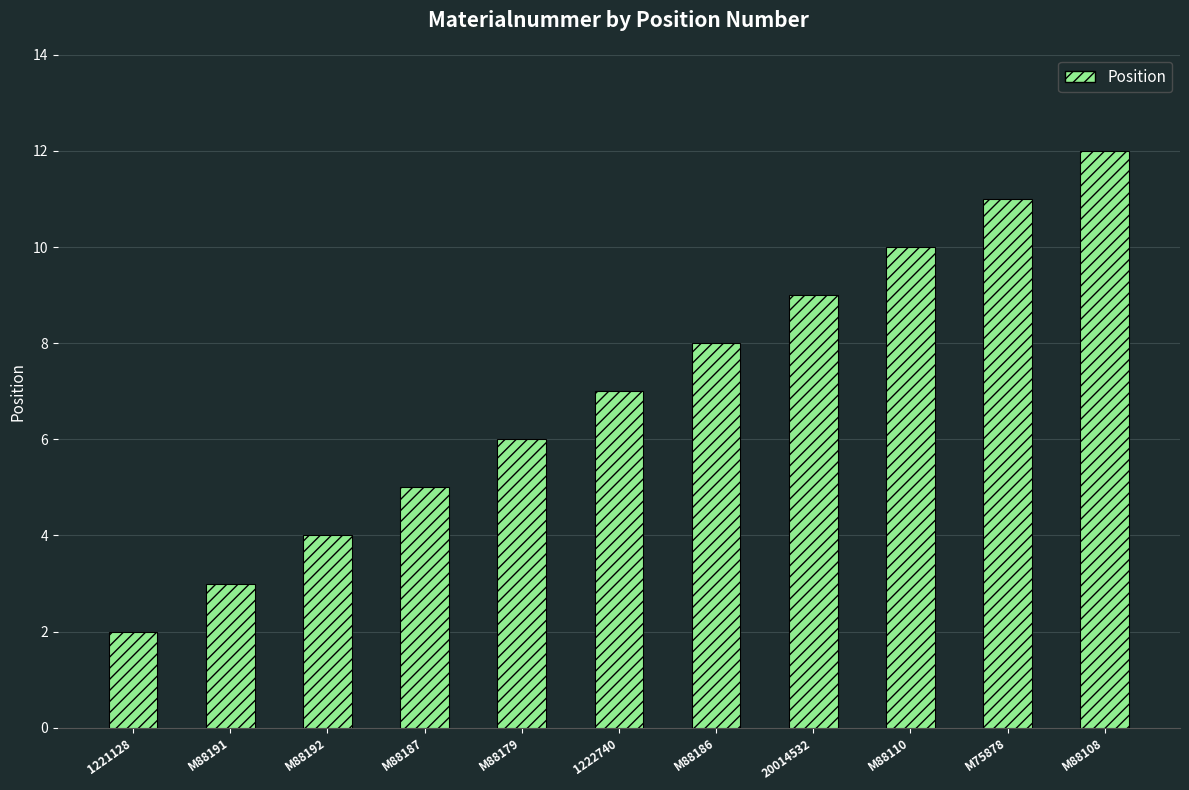

What is the value of the 11th bar from the left?

12